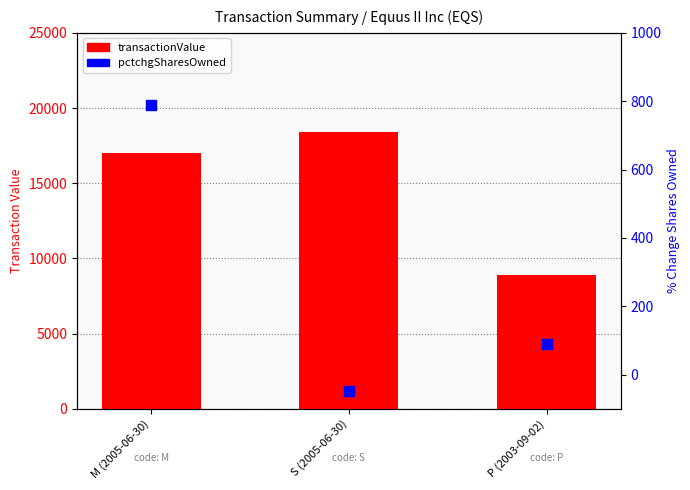

What are all the series names shown in the legend?

transactionValue, pctchgSharesOwned